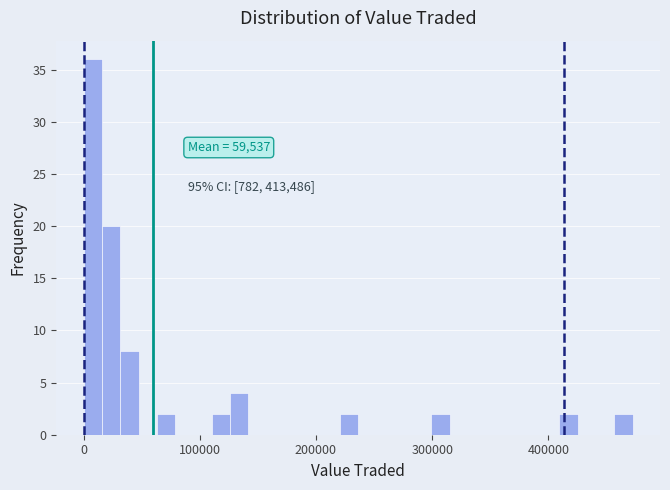

Around what value on the x-axis is the tallest bar? Give the approximate position of its centre, as read against the axis.

10000